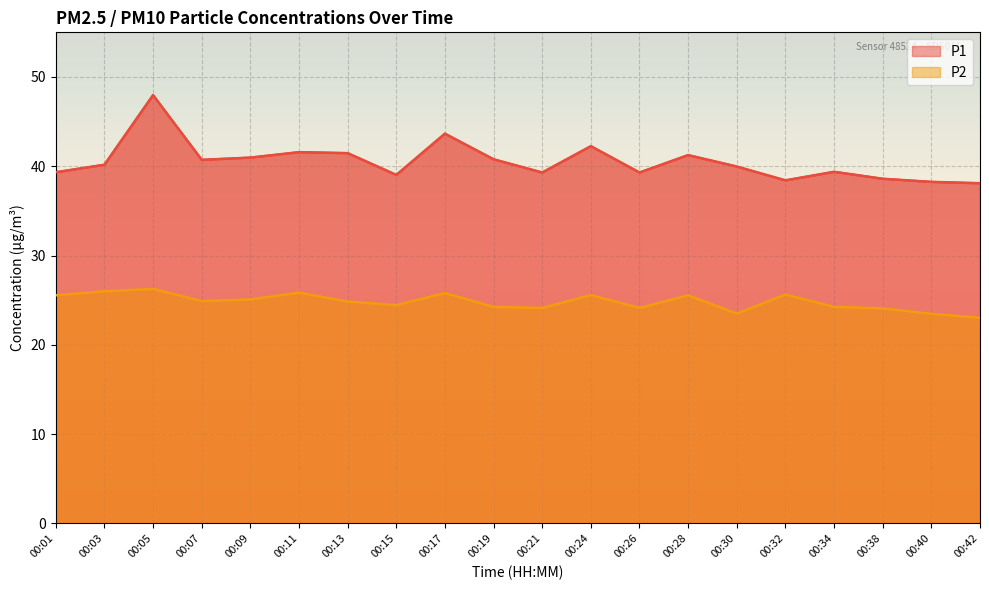

Which series changed the most between 00:17 and 00:40?

P1